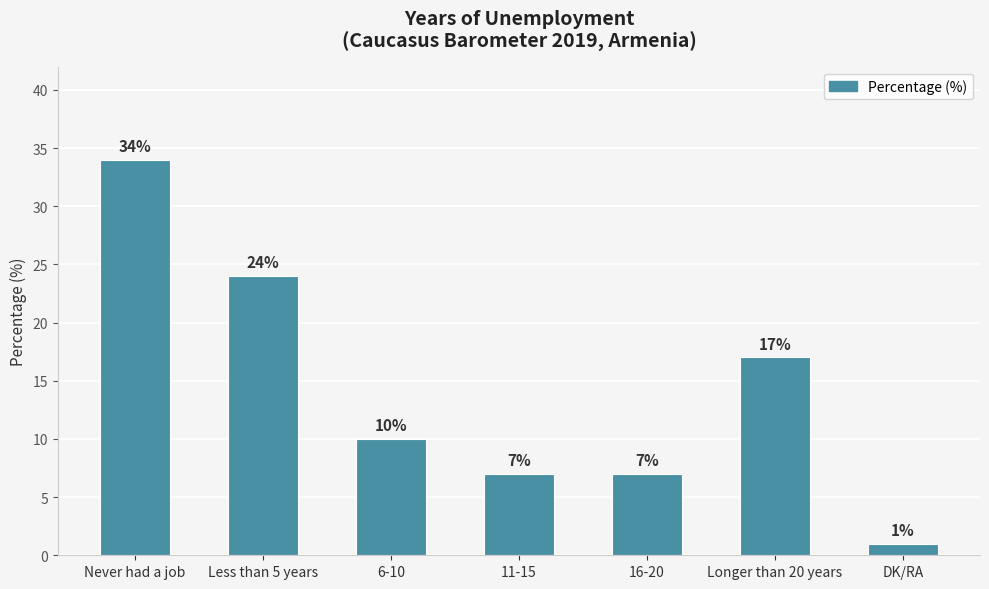

What is the ratio of the value at Longer than 20 years to the value at 16-20?

2.4